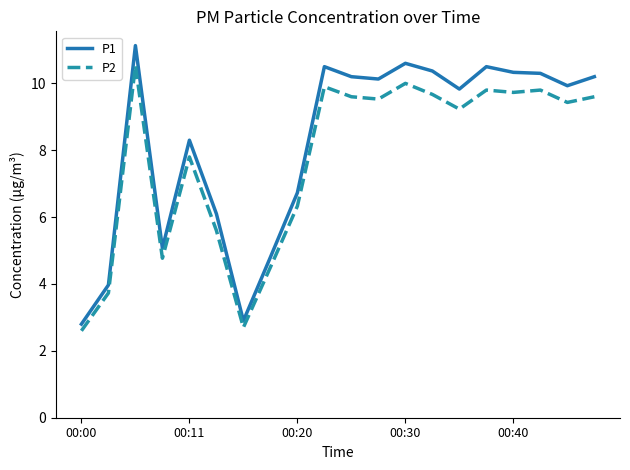

How many lines are shown in the chart?

2